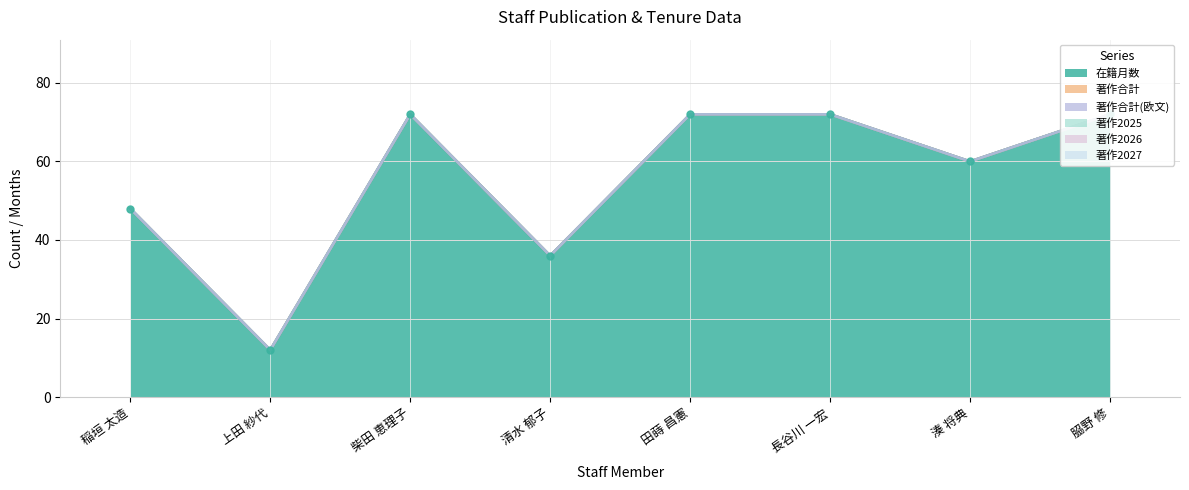

True or false: 在籍月数 and 著作2026 cross at least once.

False